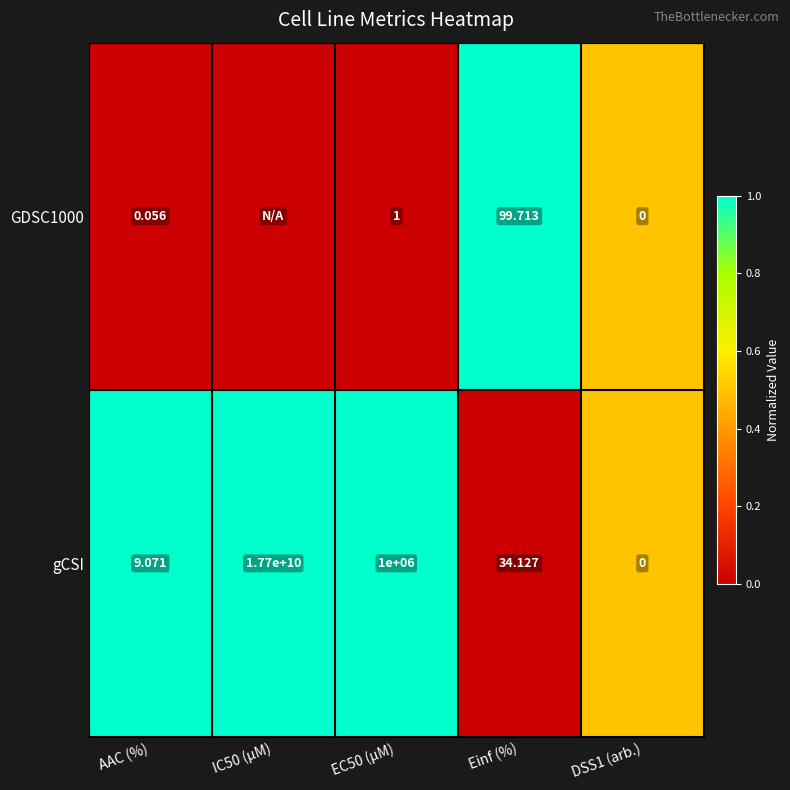

How many values in gCSI are above zero?

4